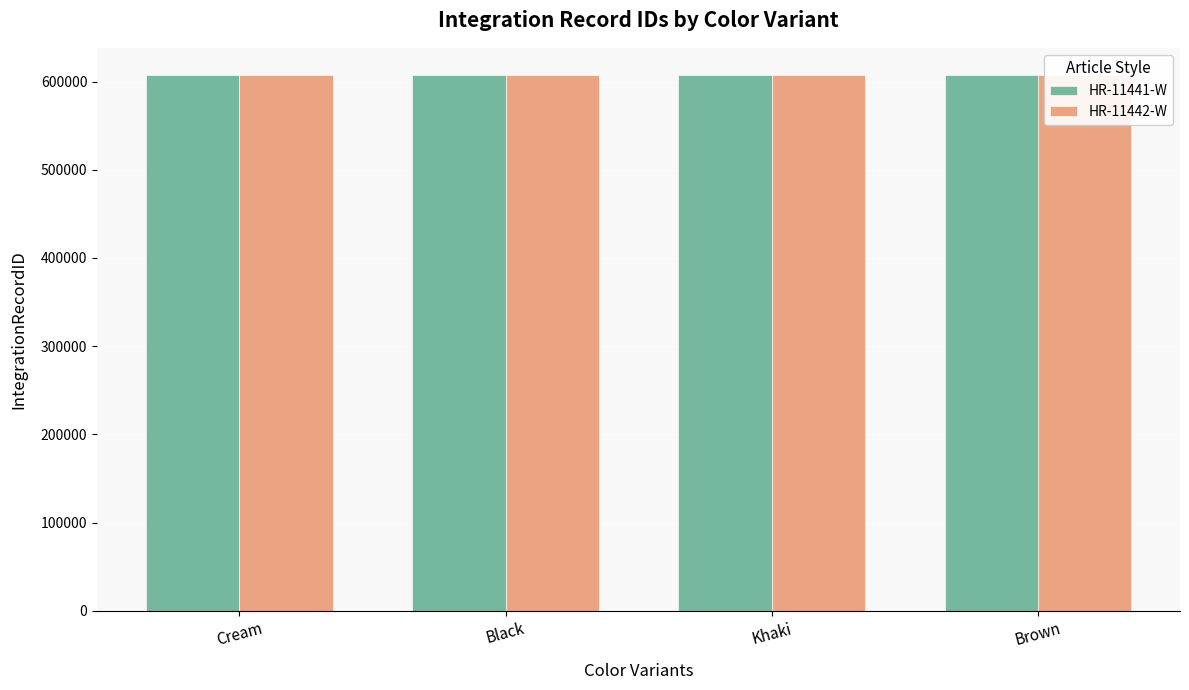

What is the sum of the HR-11442-W values at Brown and Khaki?

1215603